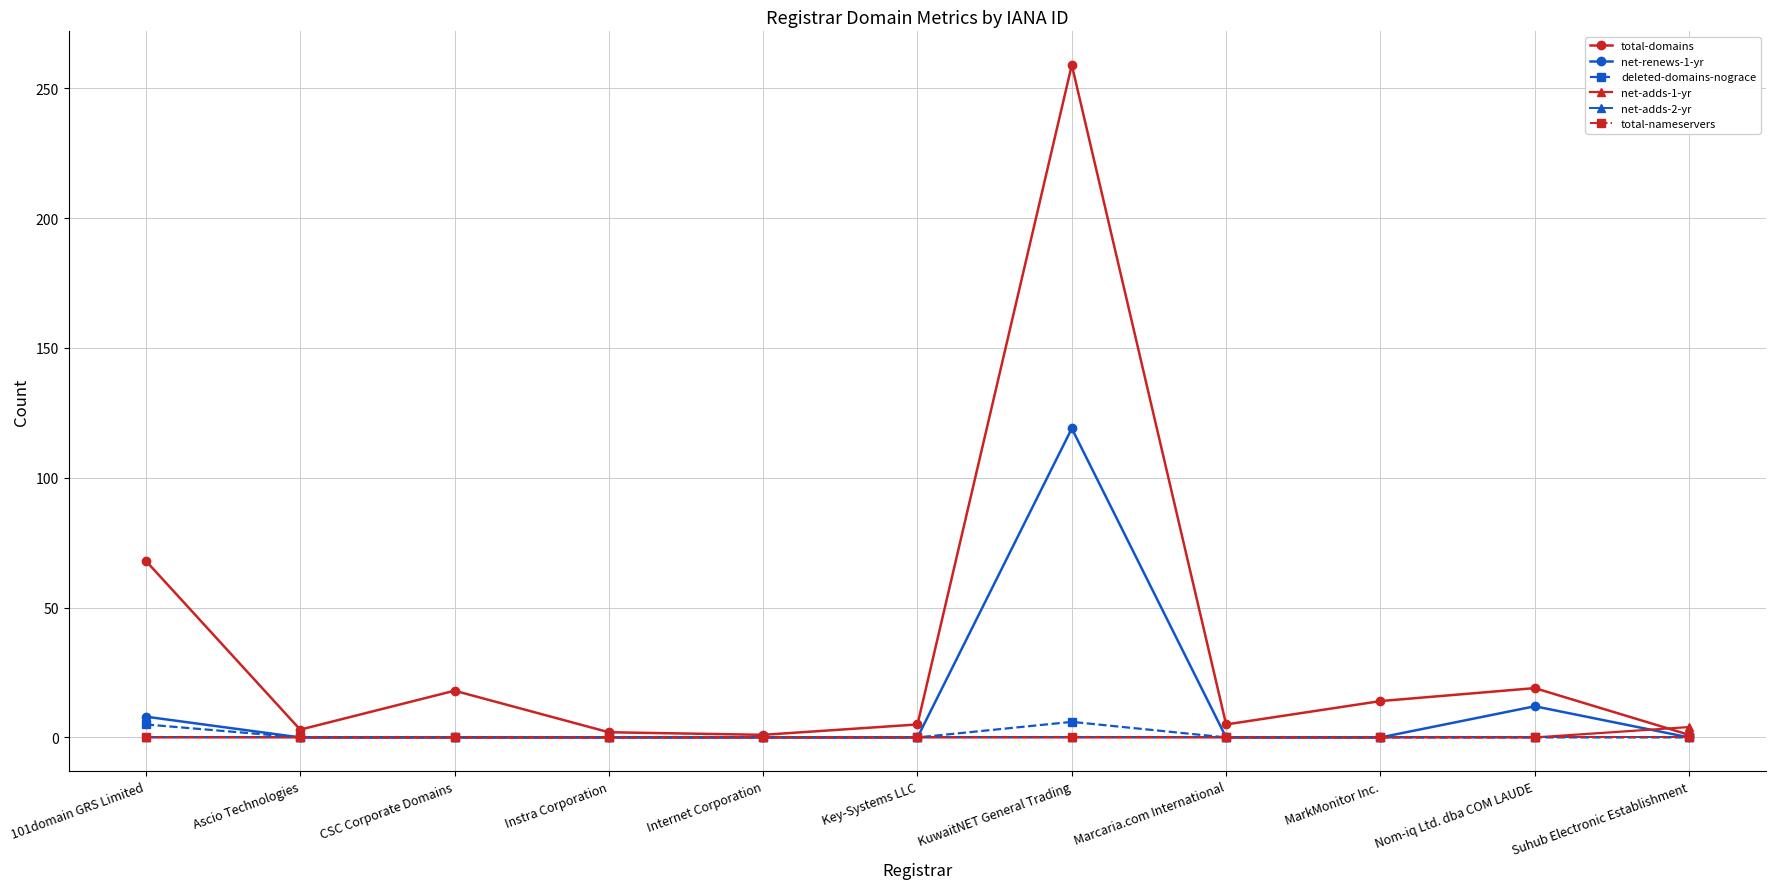

True or false: total-domains and deleted-domains-nograce cross at least once.

False